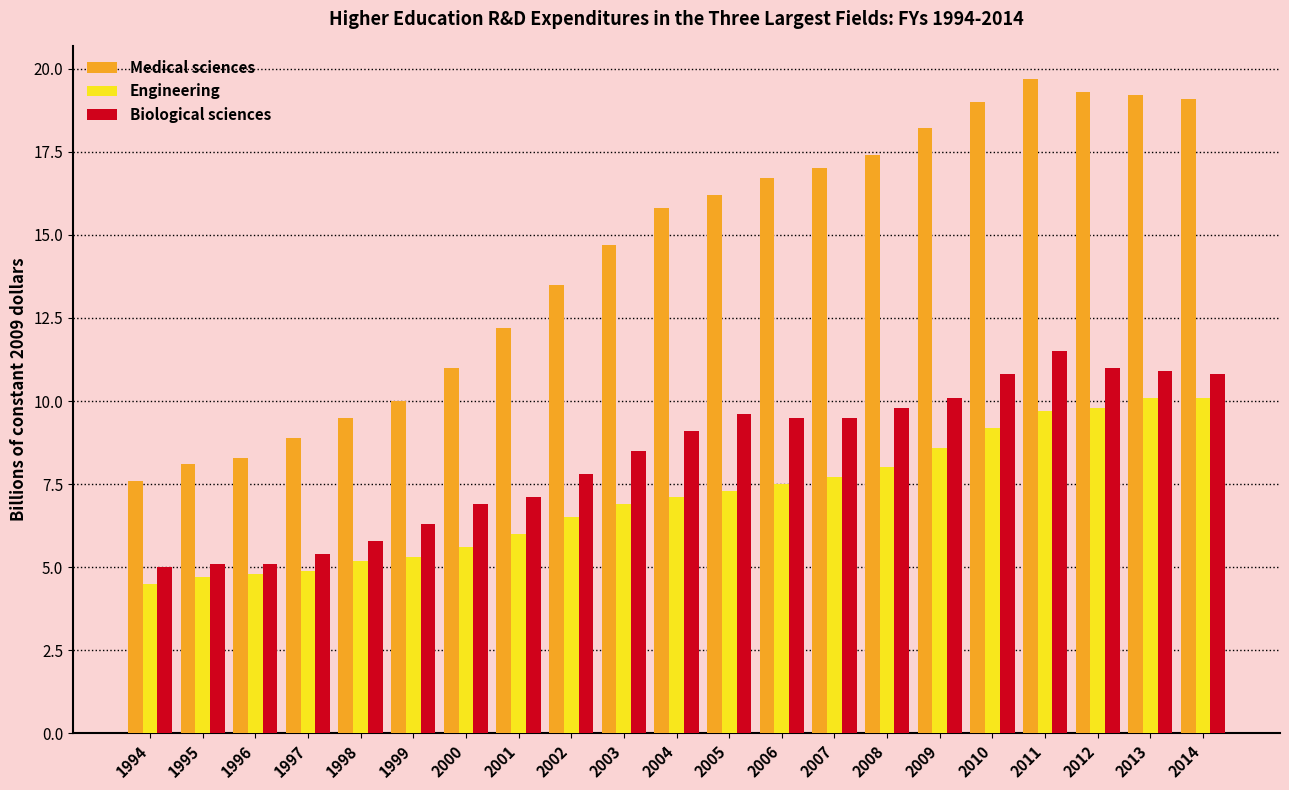

Which label corresponds to the largest value in the chart?

2011